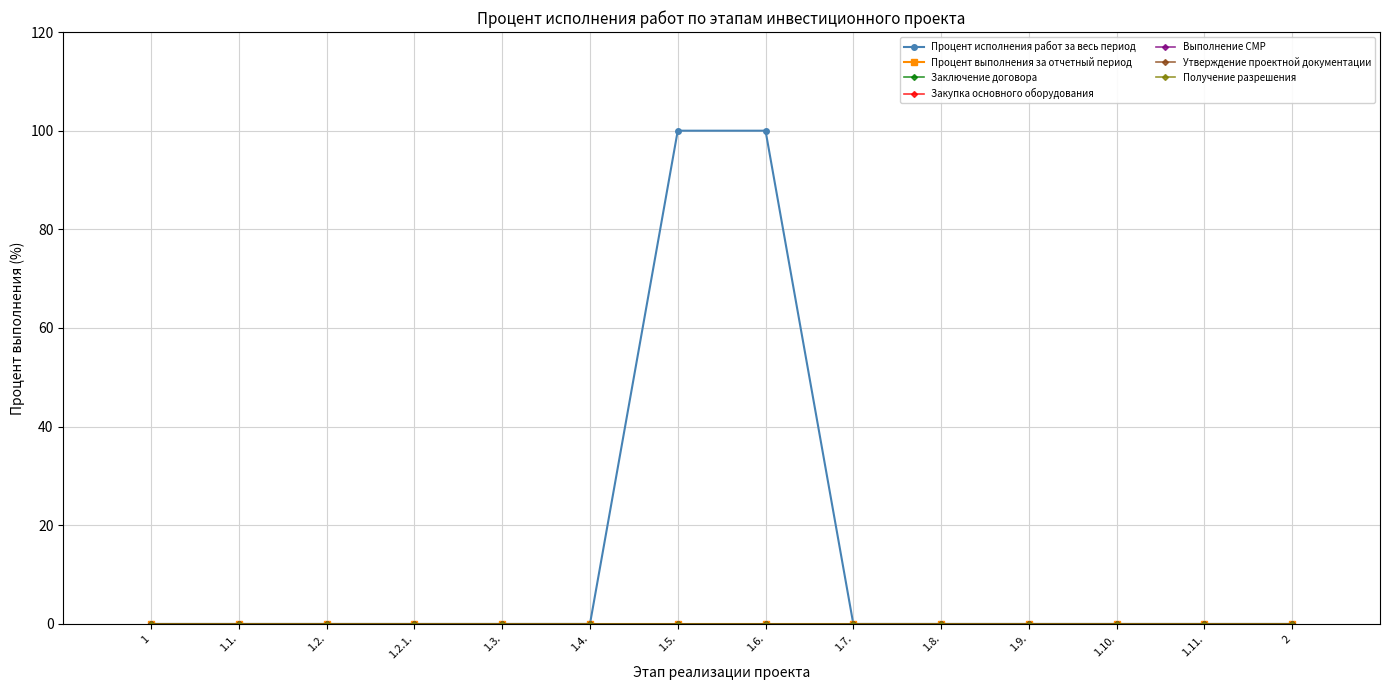

Is this an area chart (filled region under the line)?

No